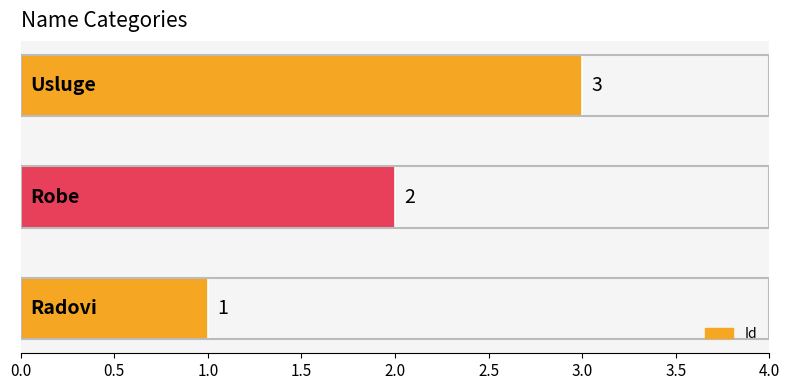

How many data points are less than 2?

1